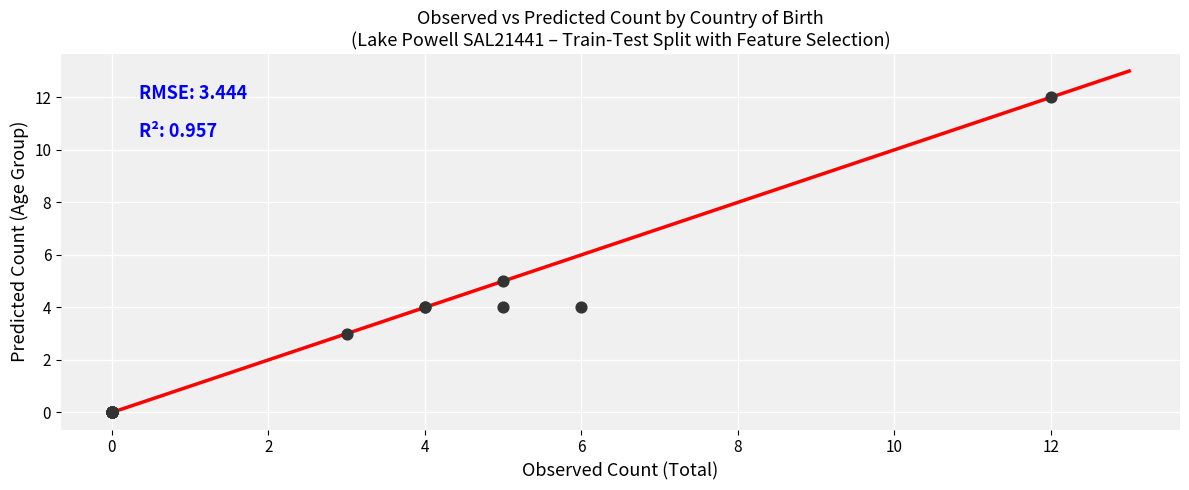

What Y value in the scatter plot is closest to 6?

5